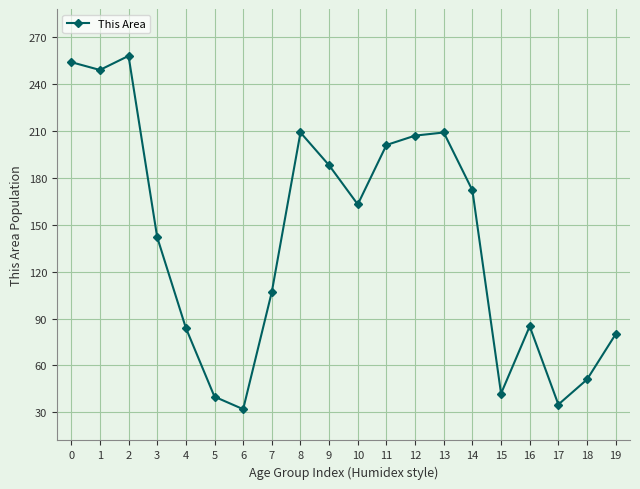

True or false: there are more than 0 points higher than both neighbors.

True